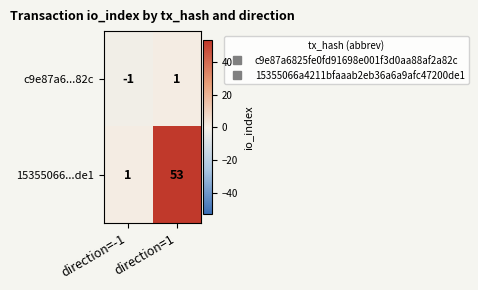

True or false: 15355066...de1 has a value of 0 at direction=-1.

False